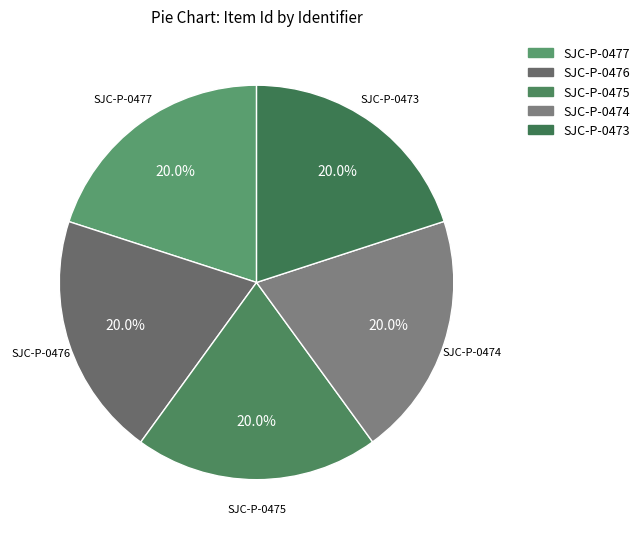

To the nearest percent, what is the combined percentage of SJC-P-0474 and SJC-P-0477?

40%